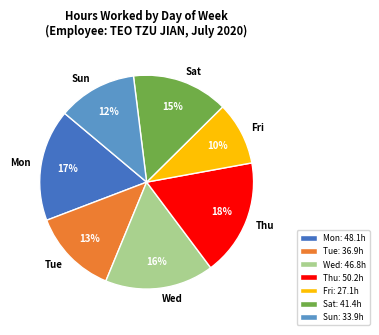

The Wed slice represents 16% of the pie. True or false?

True